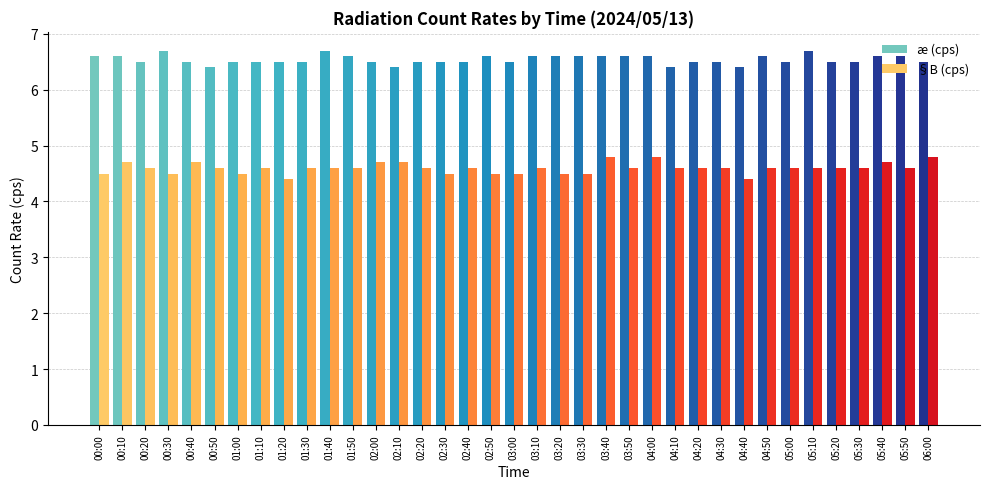

How many groups of bars are there?

37